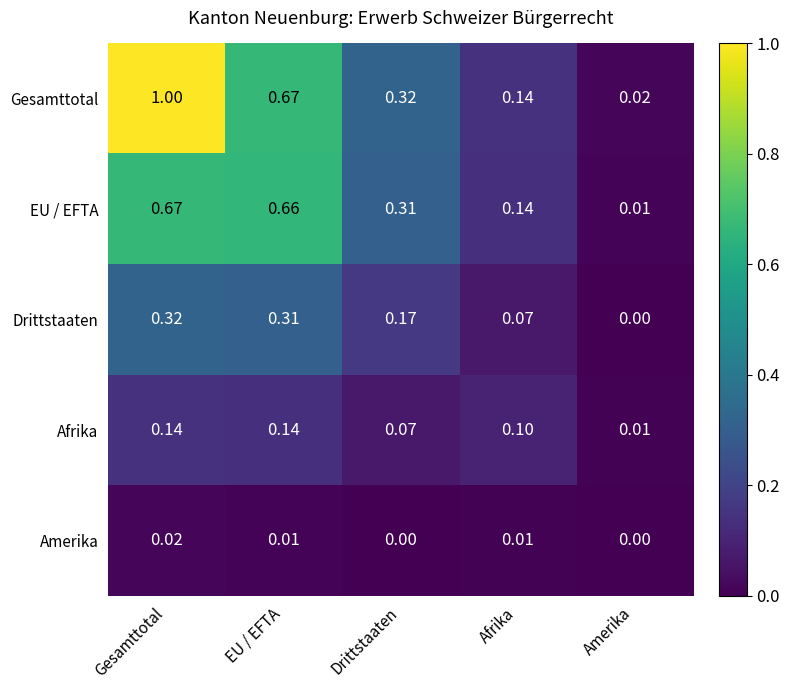

Rank the series by their average value, from highest to lowest.

Gesamttotal, EU / EFTA, Drittstaaten, Afrika, Amerika